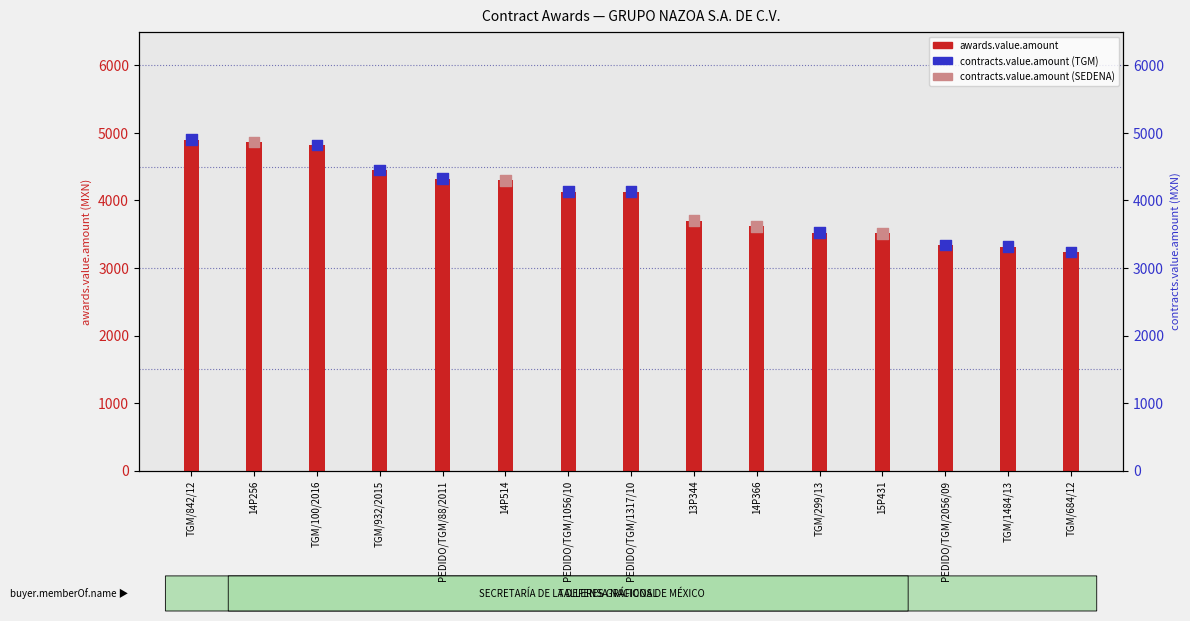

Which series contains the lowest Y value?

awards.value.amount